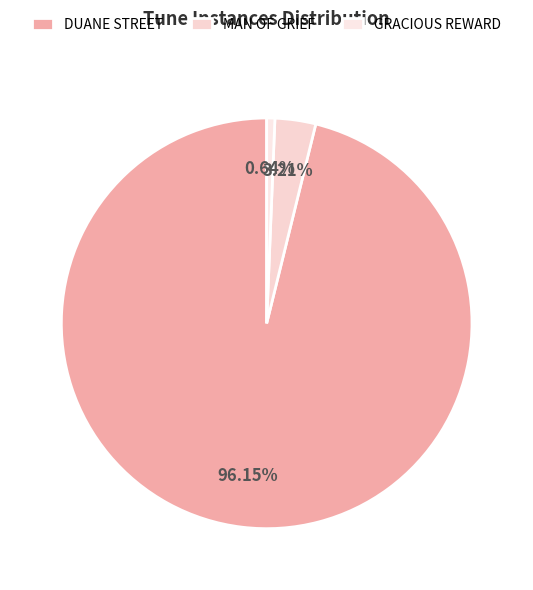

To the nearest percent, what is the average slice percentage?

33%